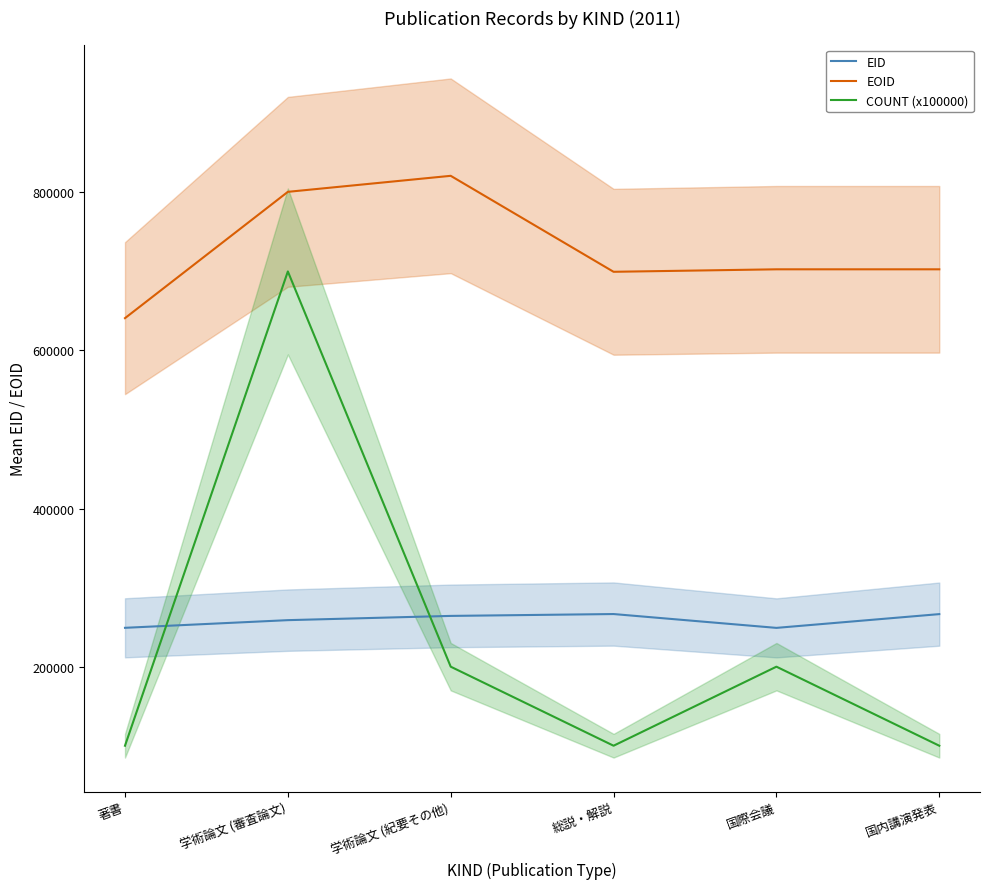

What is the average value of the EID series?

259070